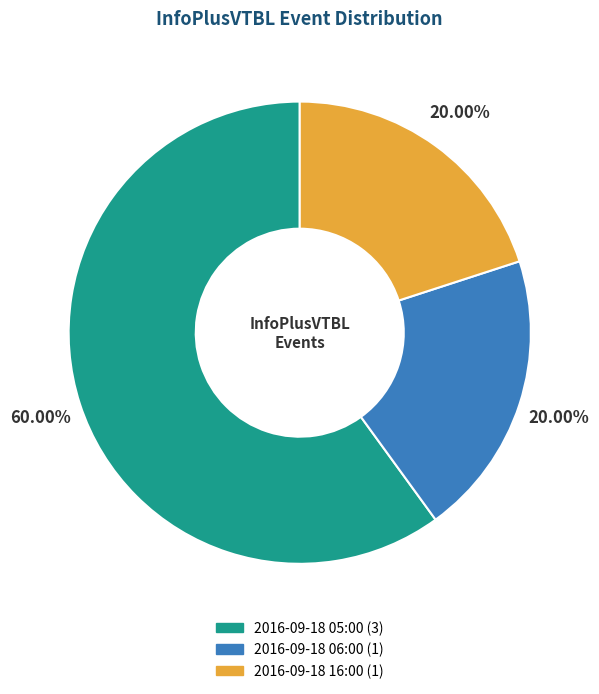

What percentage is the 2016-09-18 16:00 slice, to the nearest percent?

20%